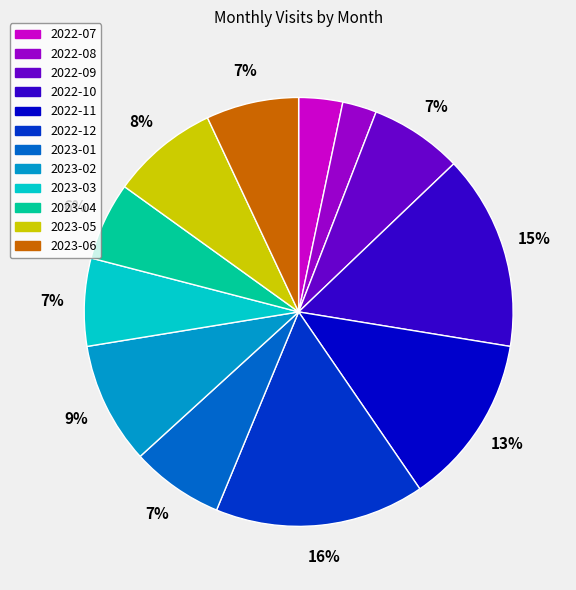

True or false: 2023-01 accounts for 7% of the total.

True